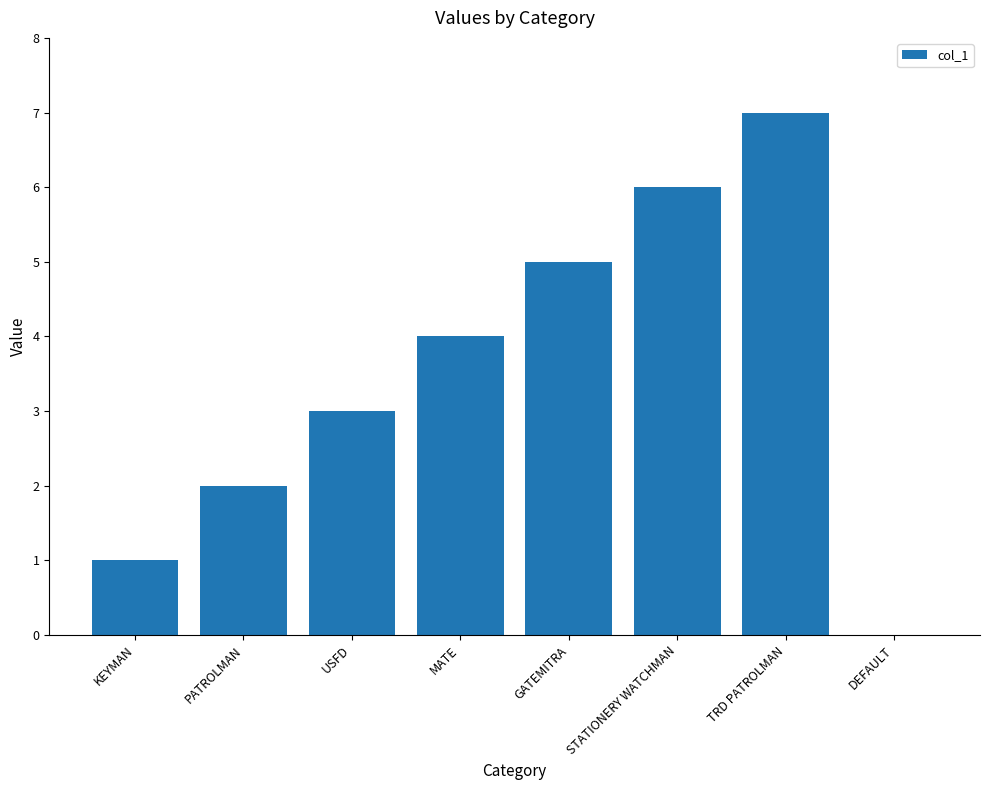

What is the sum of all values?

28